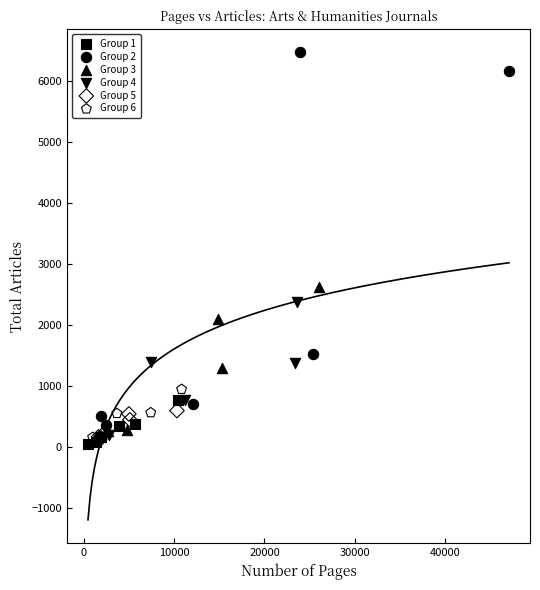

Which series reaches the maximum Y coordinate?

Group 2